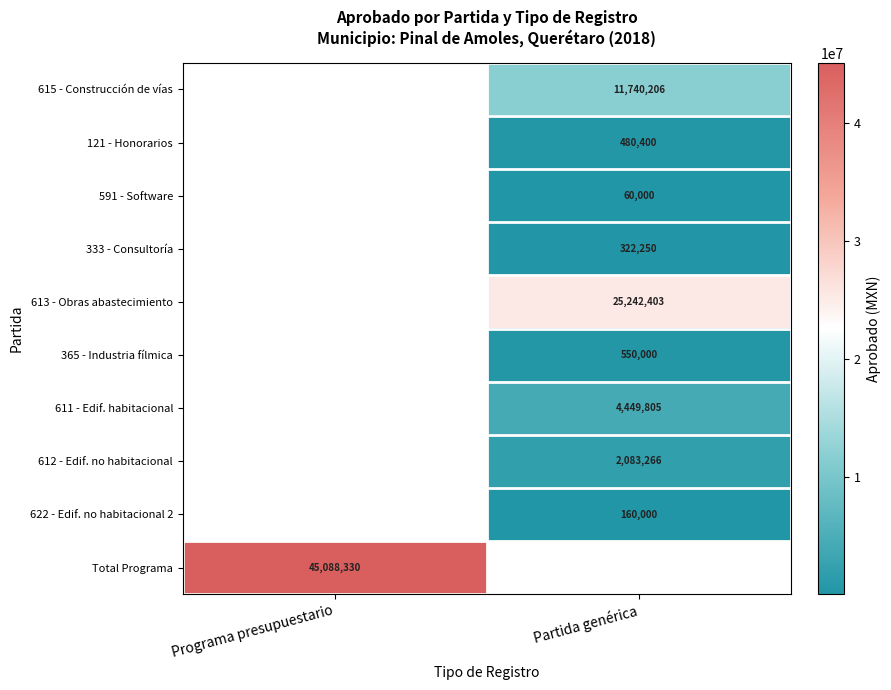

How many values in 622 - Edif. no habitacional 2 are above zero?

1